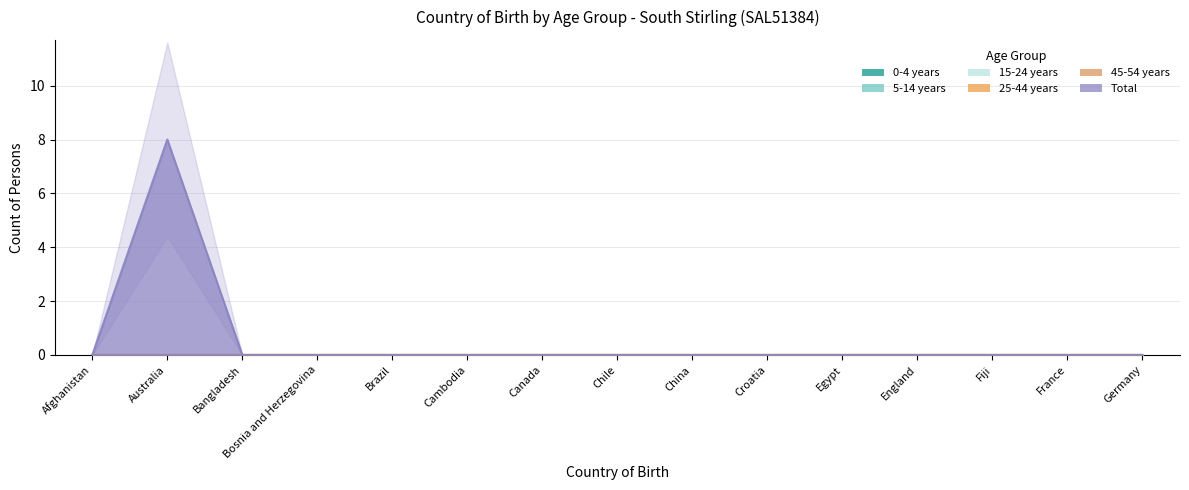

Which series has the largest range (max minus min)?

Total